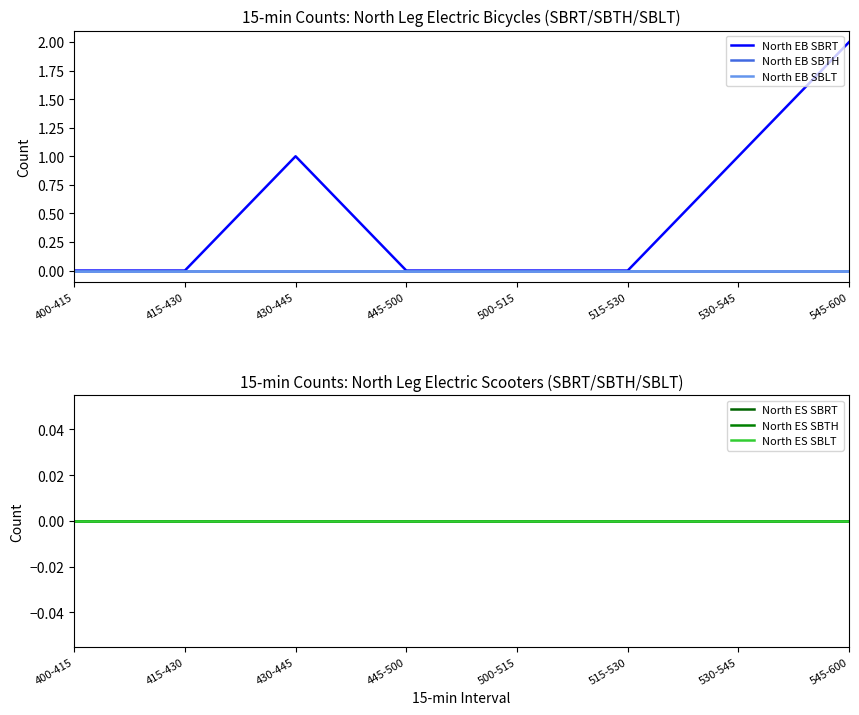

Reading left to right, transcribe all the data shown in this chart.

North EB SBRT: 0	0	1	0	0	0	1	2
North EB SBTH: 0	0	0	0	0	0	0	0
North EB SBLT: 0	0	0	0	0	0	0	0
North ES SBRT: 0	0	0	0	0	0	0	0
North ES SBTH: 0	0	0	0	0	0	0	0
North ES SBLT: 0	0	0	0	0	0	0	0